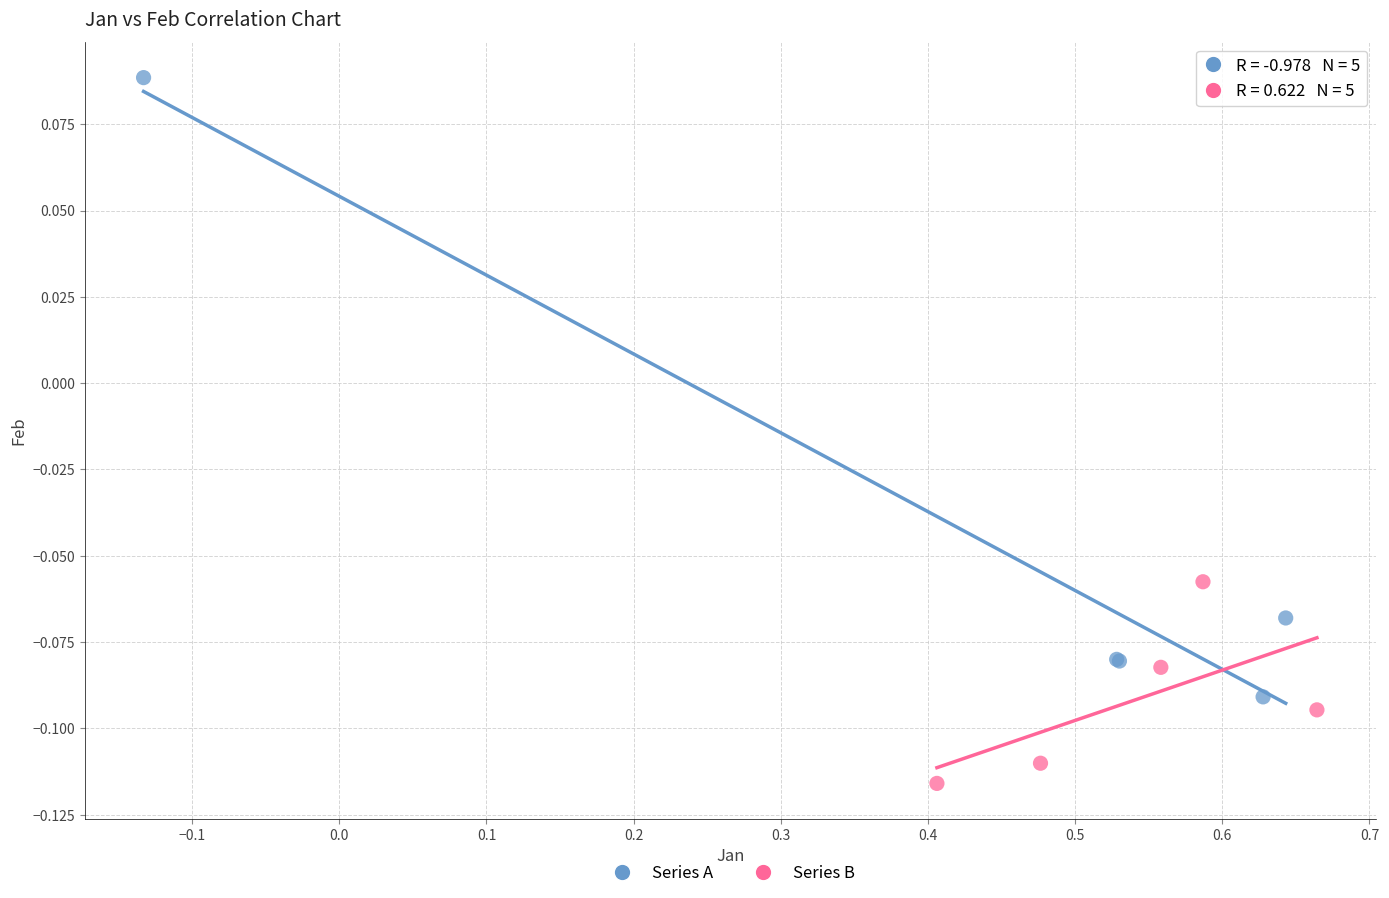

Which series has the largest Y range (max minus min)?

Series A